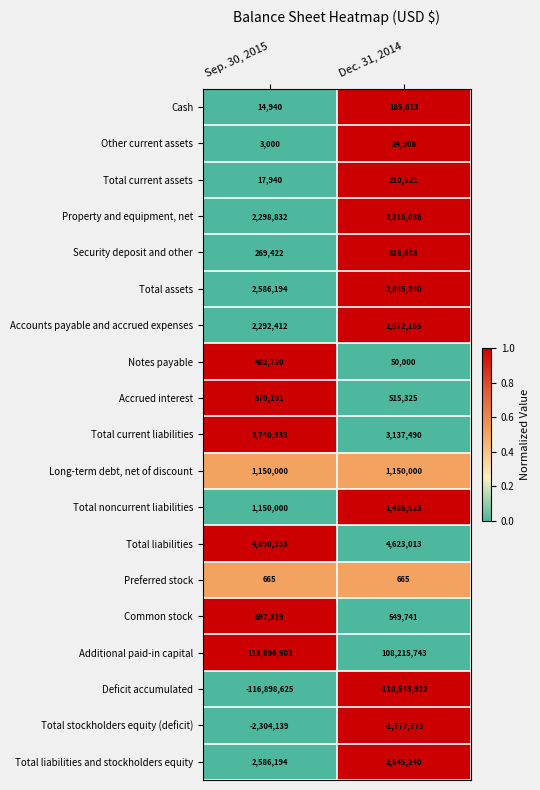

What is the sum of the Total liabilities and stockholders equity values at Dec. 31, 2014 and Sep. 30, 2015?

5431434